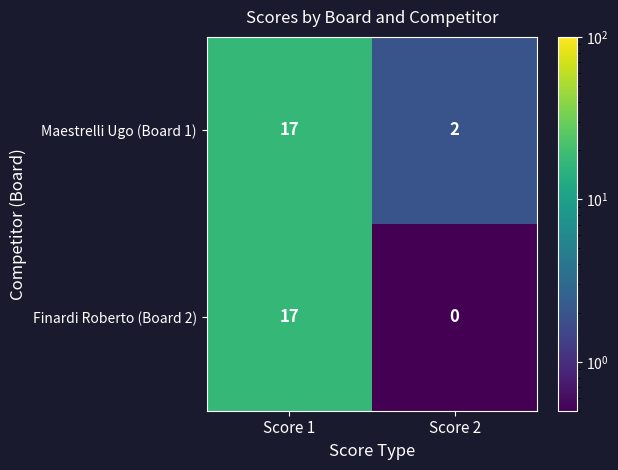

How many data points in Finardi Roberto (Board 2) are less than 17?

1